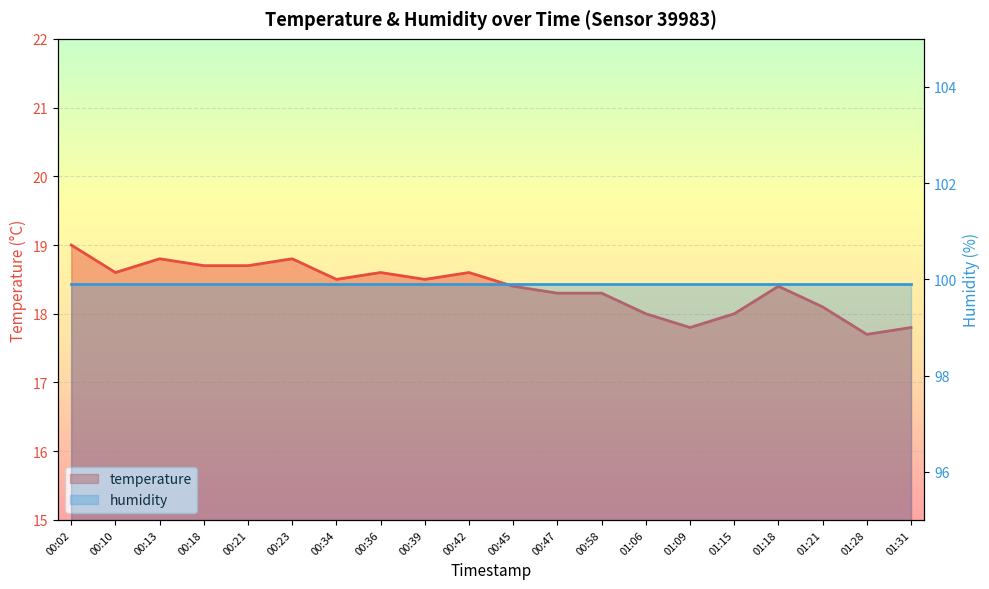

What is the average value?

18.4